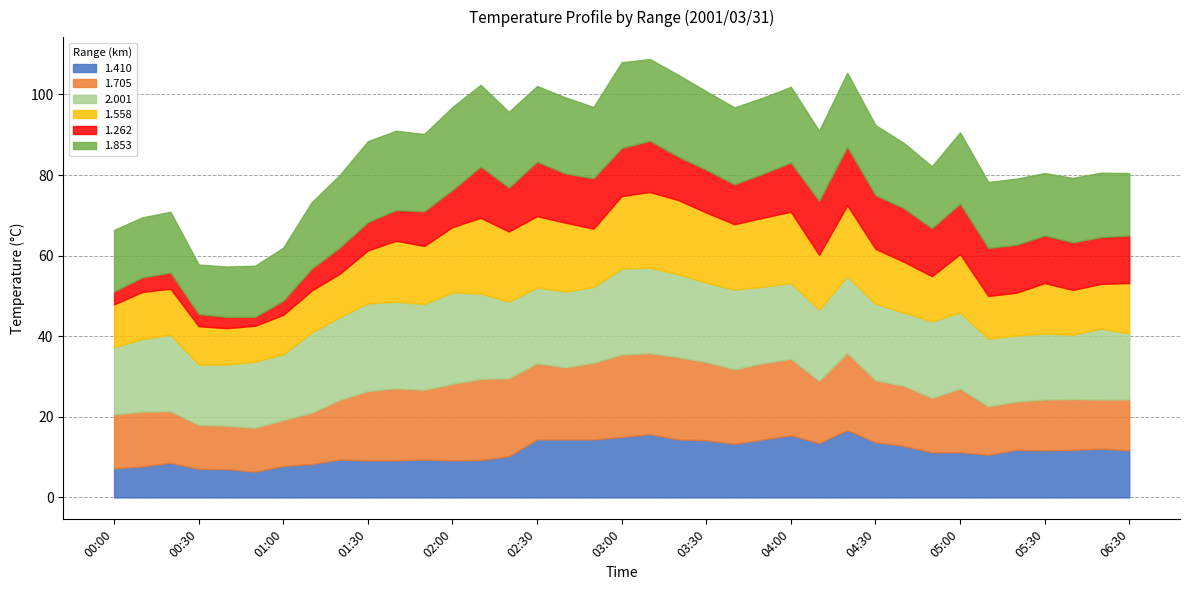

What are all the series names shown in the legend?

1.410, 1.705, 2.001, 1.558, 1.262, 1.853